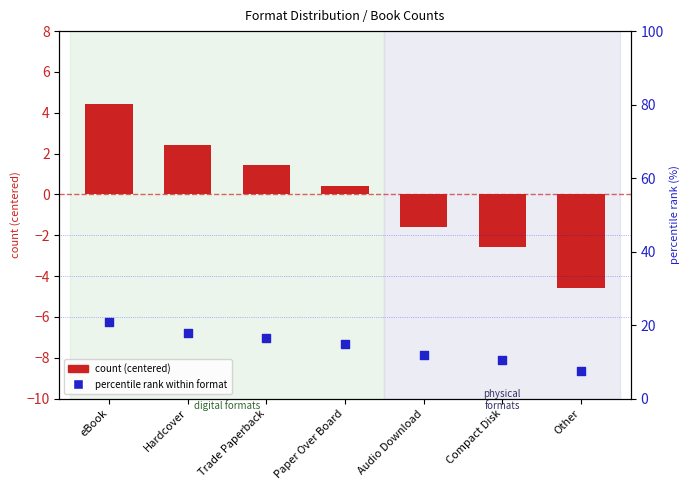

Which series has the largest total across all categories?

percentile rank within format